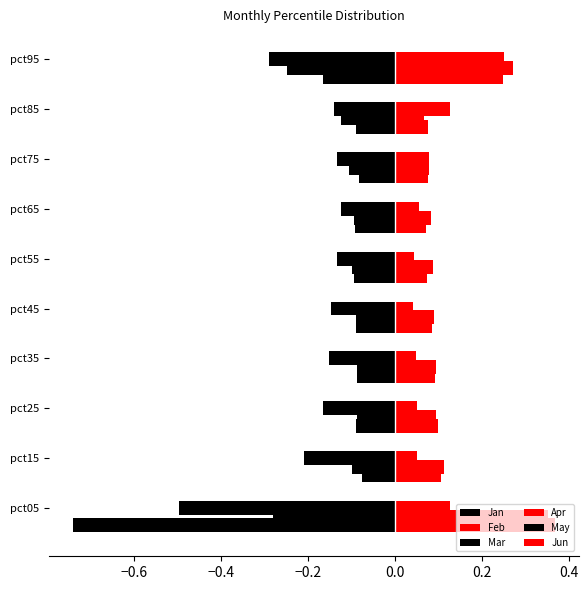

Reading right to left, what are all the values shown in this chart?

Jan: -0.3	-0.1	-0.1	-0.1	-0.1	-0.1	-0.2	-0.2	-0.2	-0.5
Feb: 0.2	0.1	0.1	0.1	0.0	0.0	0.0	0.1	0.1	0.1
Mar: -0.2	-0.1	-0.1	-0.1	-0.1	-0.1	-0.1	-0.1	-0.1	-0.3
Apr: 0.3	0.1	0.1	0.1	0.1	0.1	0.1	0.1	0.1	0.4
May: -0.2	-0.1	-0.1	-0.1	-0.1	-0.1	-0.1	-0.1	-0.1	-0.7
Jun: 0.2	0.1	0.1	0.1	0.1	0.1	0.1	0.1	0.1	0.4